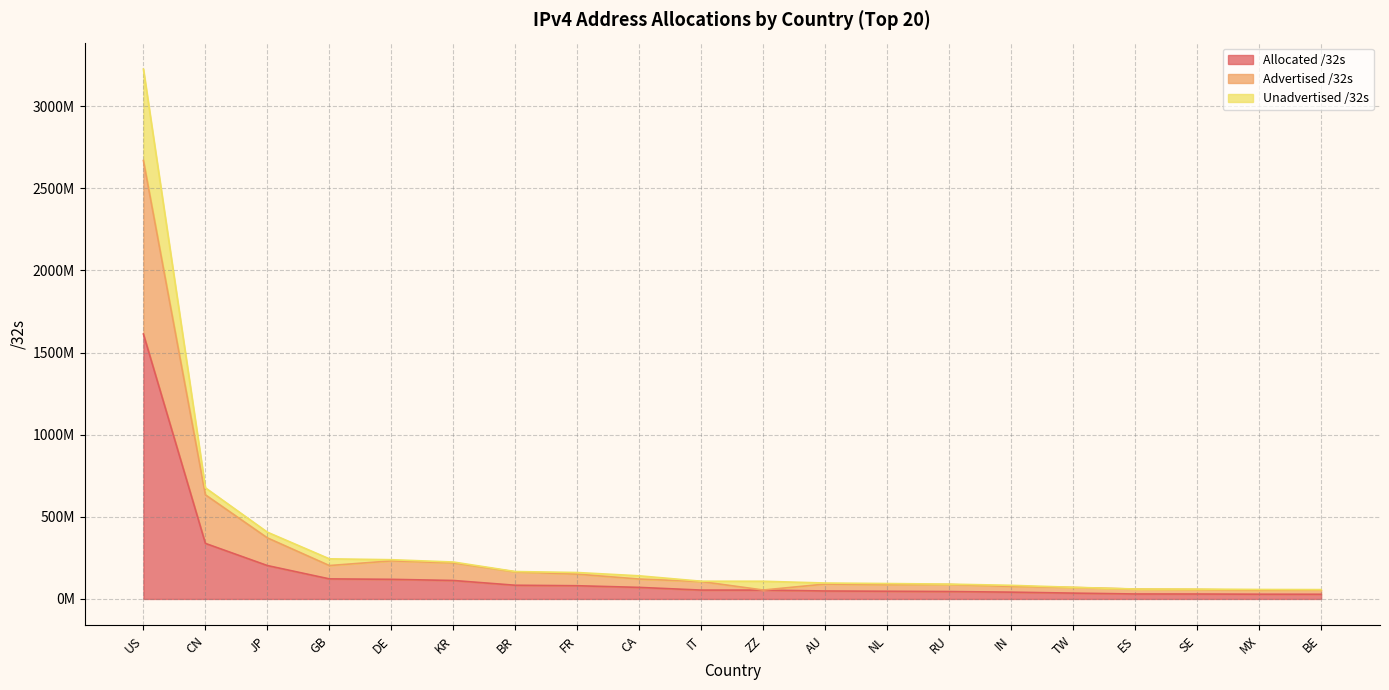

At which label does Unadvertised /32s first exceed 107901568?

US